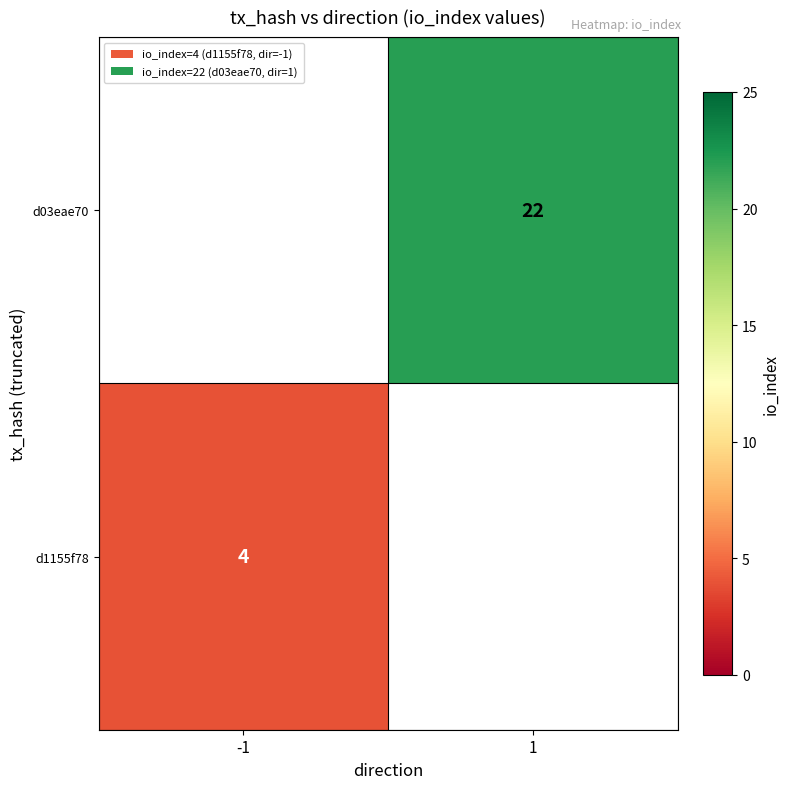

Count the number of categories in the chart.

2